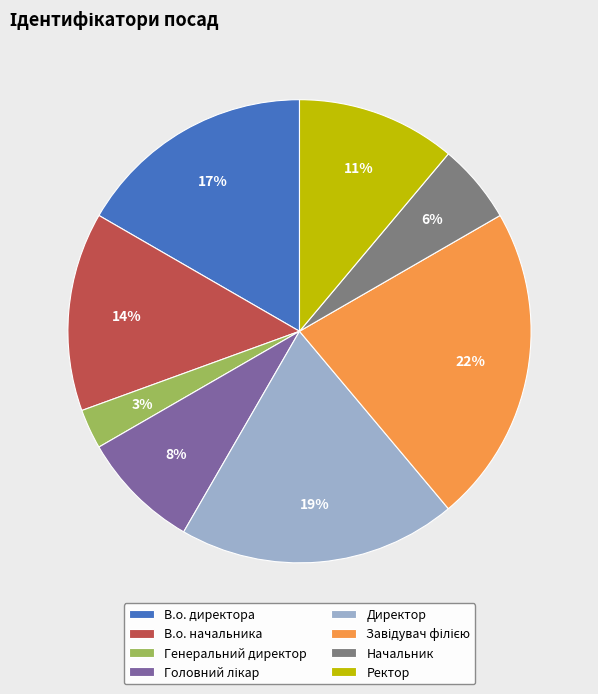

Combined, do Директор and В.о. начальника account for over 50%?

No